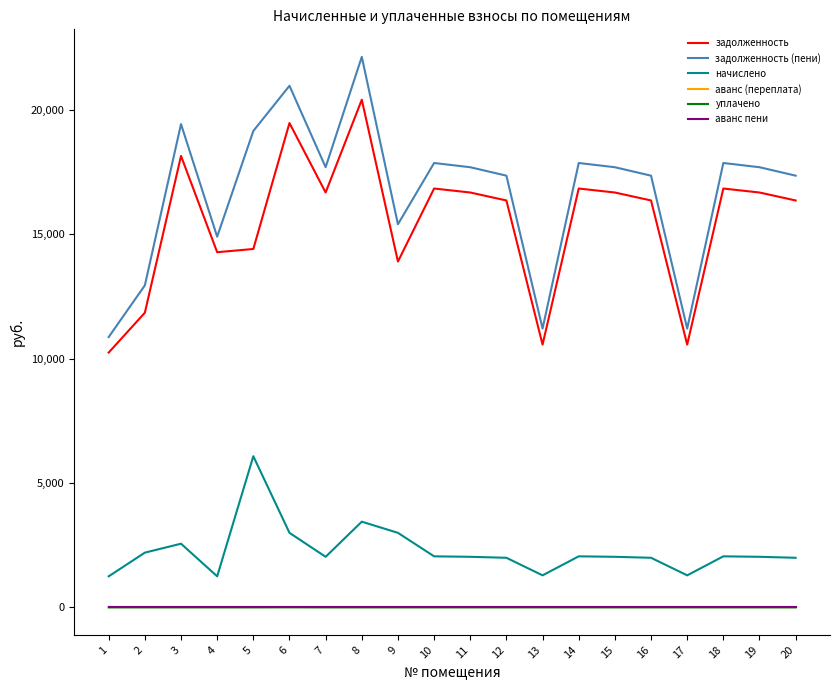

Does the chart display data point markers on the line(s)?

No